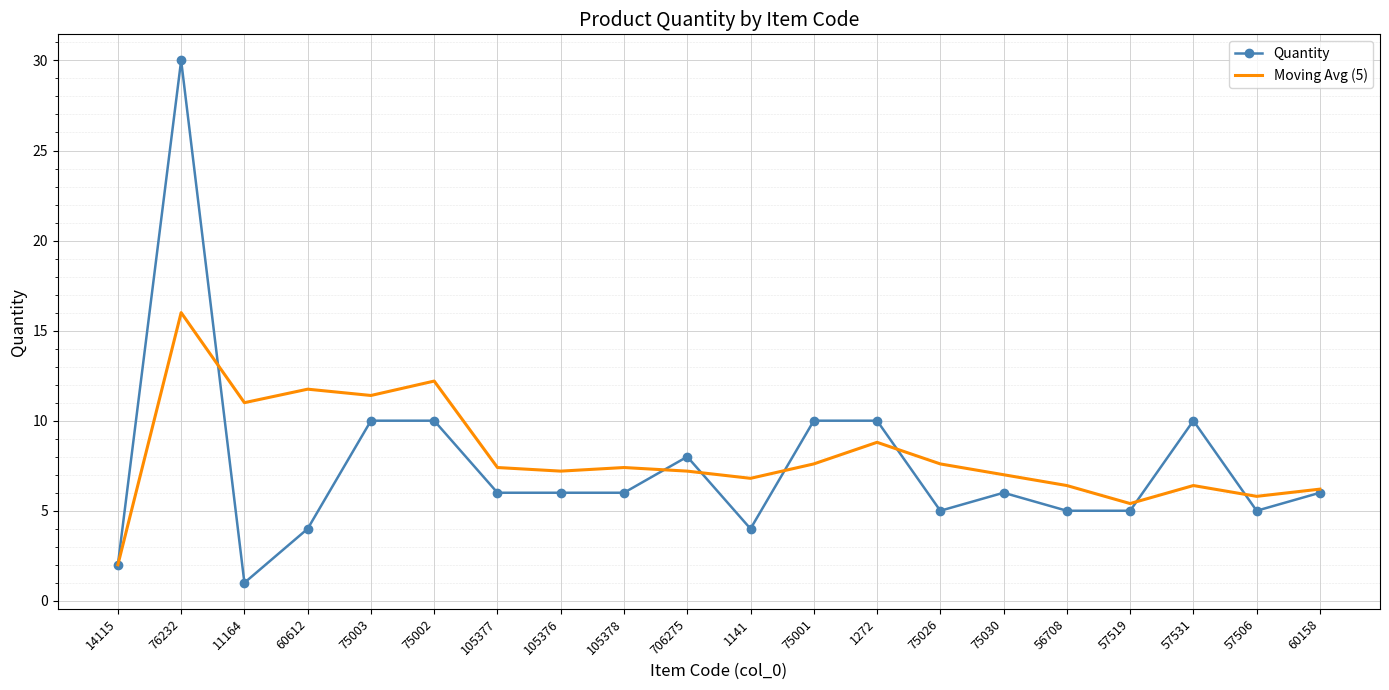

What is the lowest value of the Quantity series?

1.0